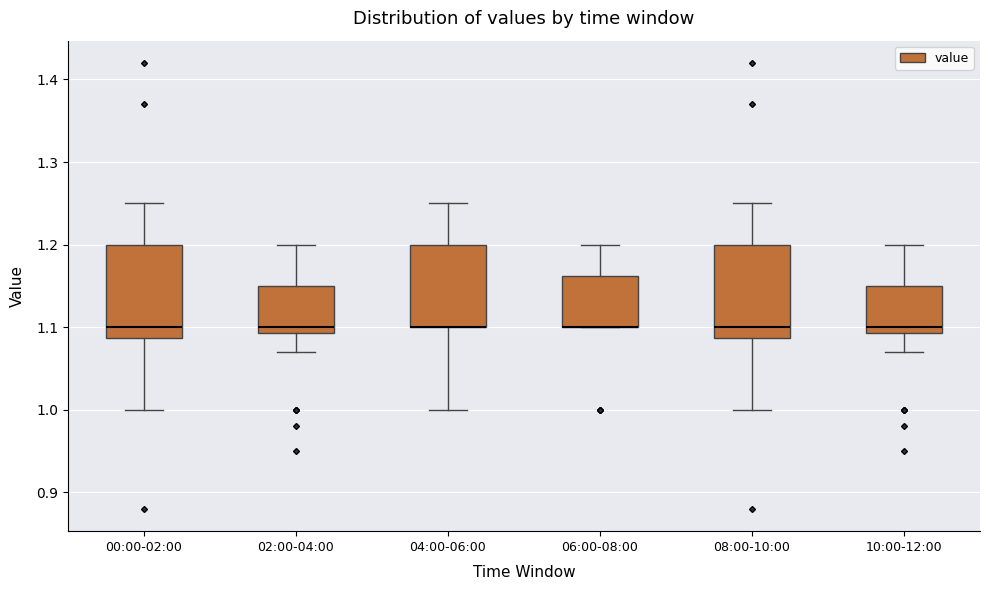

Where is the upper edge of the box for 00:00-02:00 on the y-axis? The values are not printed on the chart, so give them approximately, as read against the axis.

1.20